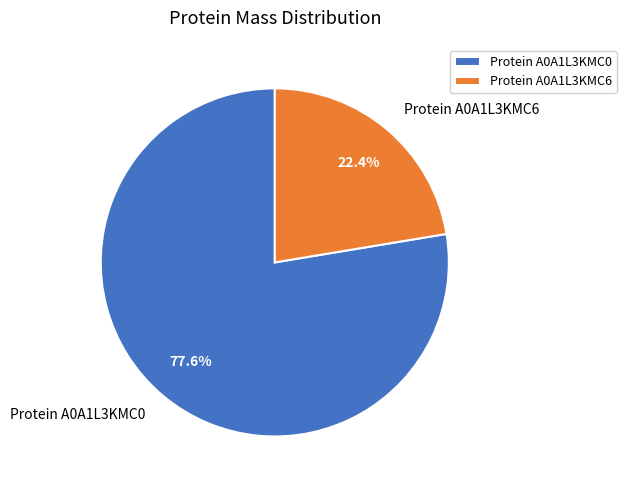

To the nearest percent, what is the difference between the largest and smallest slice percentages?

55%